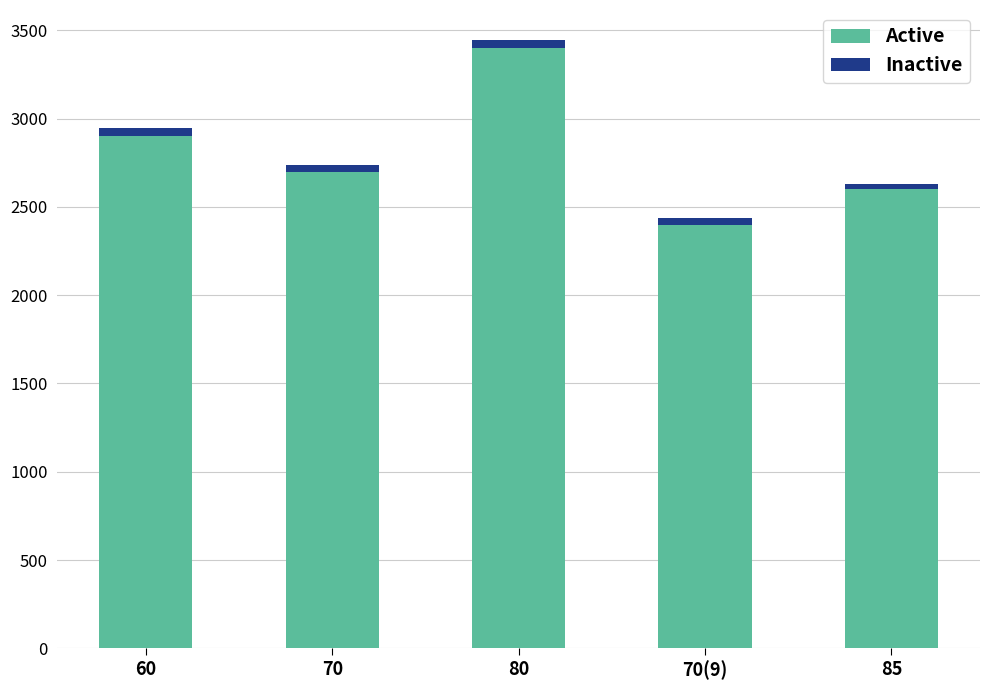

What is the sum of all Active values?

14000.0